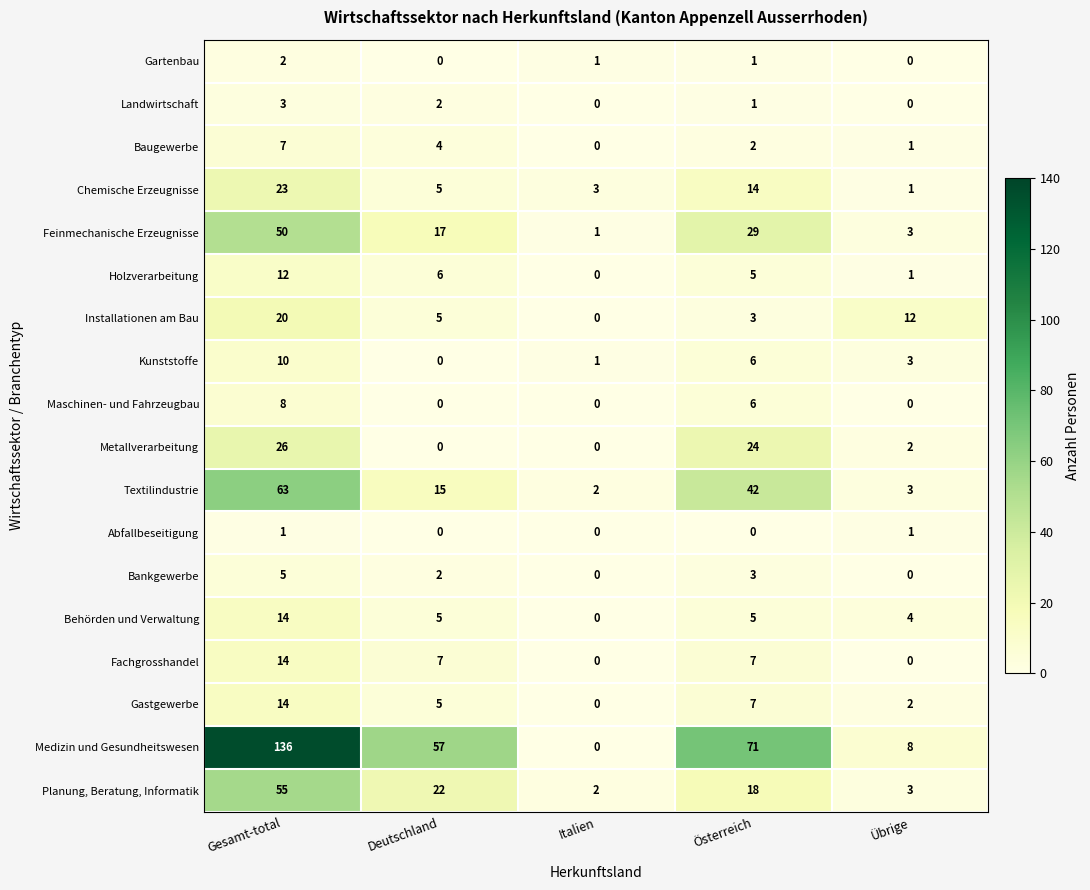

Count the number of data series in this chart.

18